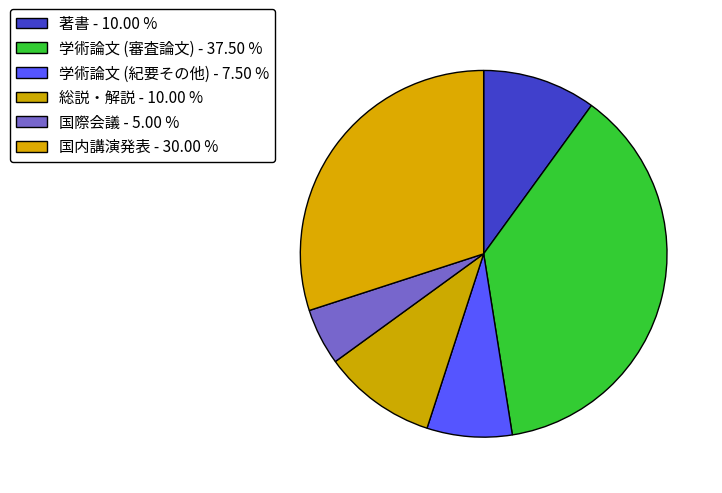

Is it true that 国際会議 is 5% of the pie?

True